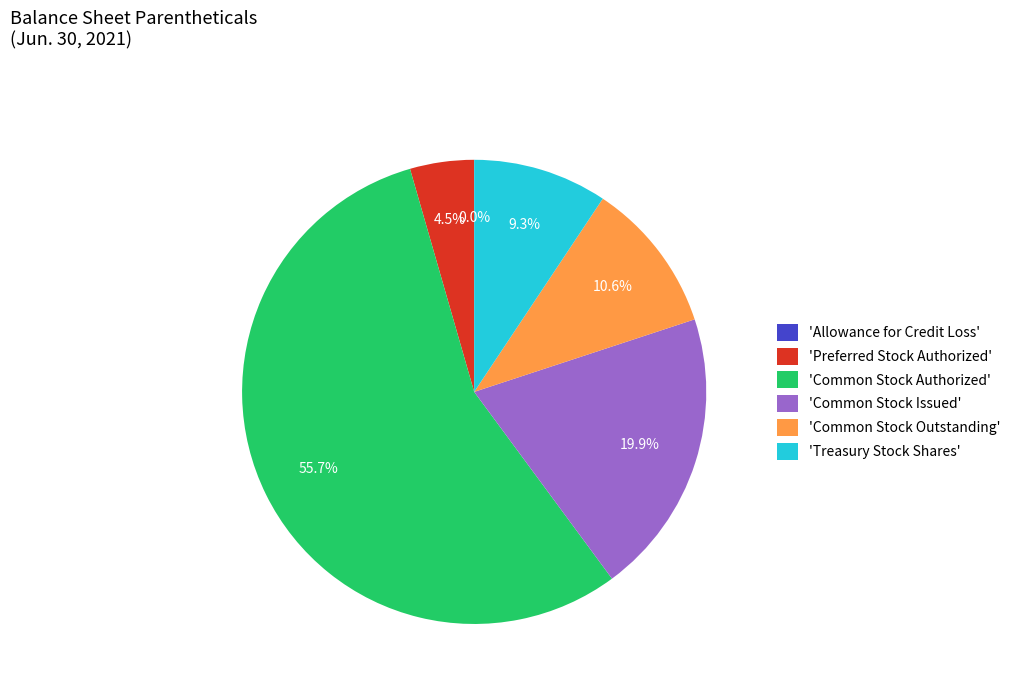

What is the ratio of the value at 'Common Stock Authorized' to the value at 'Common Stock Outstanding'?

5.3